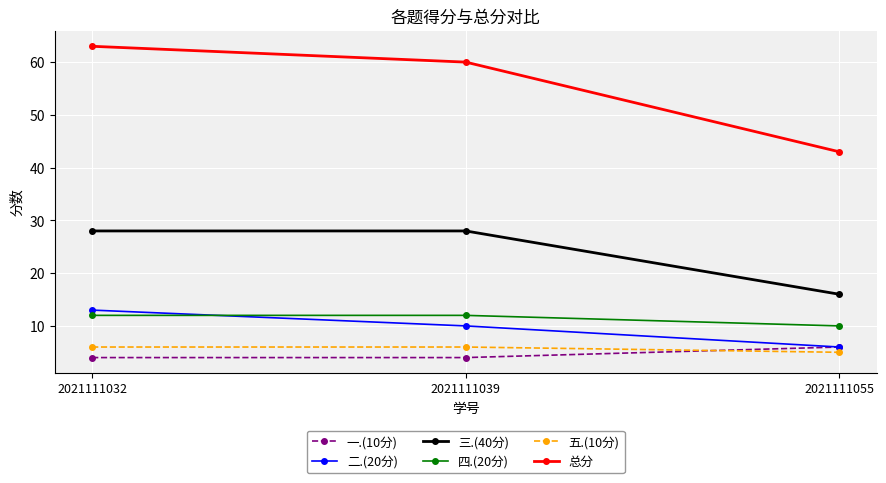

What are all the series names shown in the legend?

一.(10分), 二.(20分), 三.(40分), 四.(20分), 五.(10分), 总分